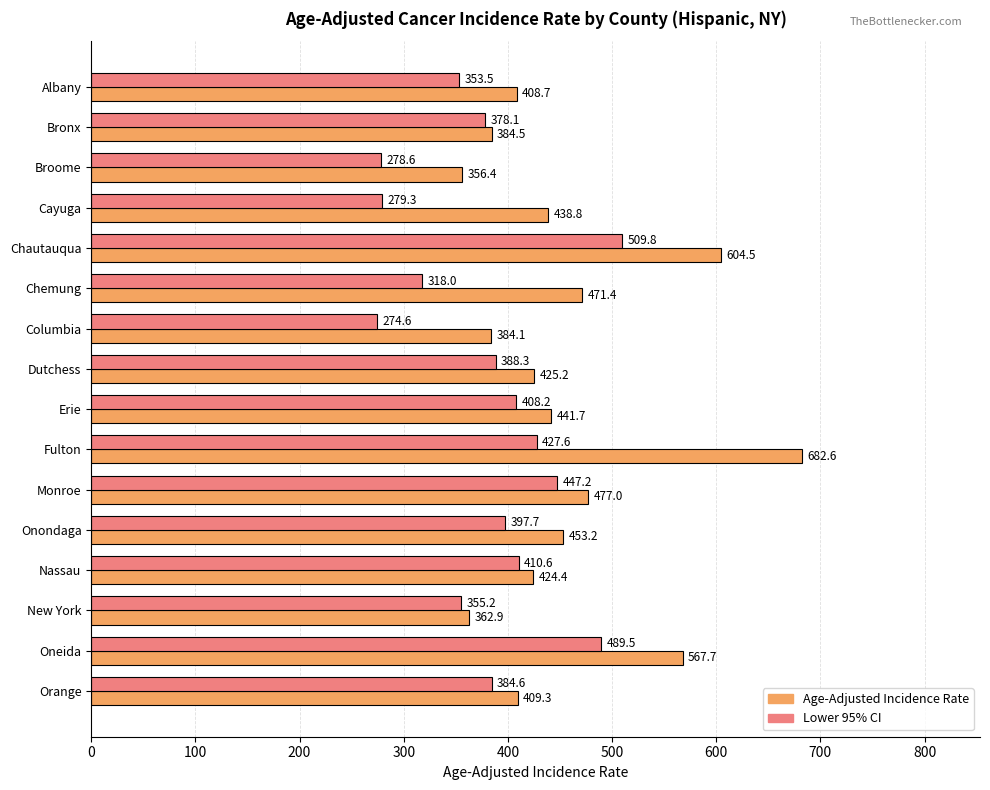

Is the value of Age-Adjusted Incidence Rate at Dutchess greater than the value of Lower 95% CI at Columbia?

Yes